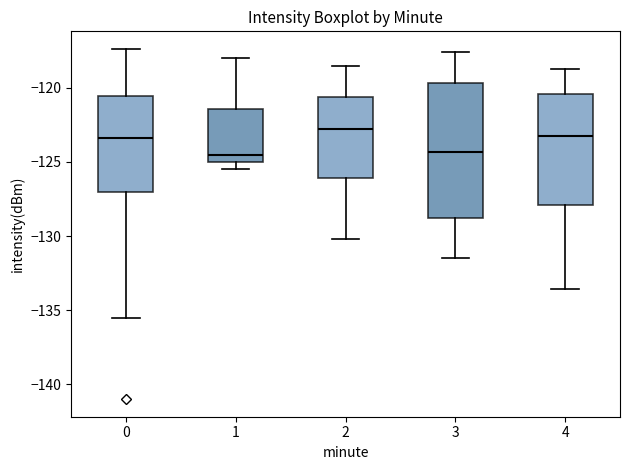

Reading left to right, transcribe this box plot: for each box, give where its median line is, the range the box spans, and where its two whiskers end, as read against the y-axis. The values are not printed on the chart, so give them approximately, as read against the axis.

0: median -123.5, box -127.0 to -120.5, whiskers -135.5 to -117.5
1: median -124.5, box -125.0 to -121.5, whiskers -125.5 to -118.0
2: median -122.5, box -126.0 to -120.5, whiskers -130.0 to -118.5
3: median -124.5, box -129.0 to -119.5, whiskers -131.5 to -117.5
4: median -123.0, box -128.0 to -120.5, whiskers -133.5 to -118.5